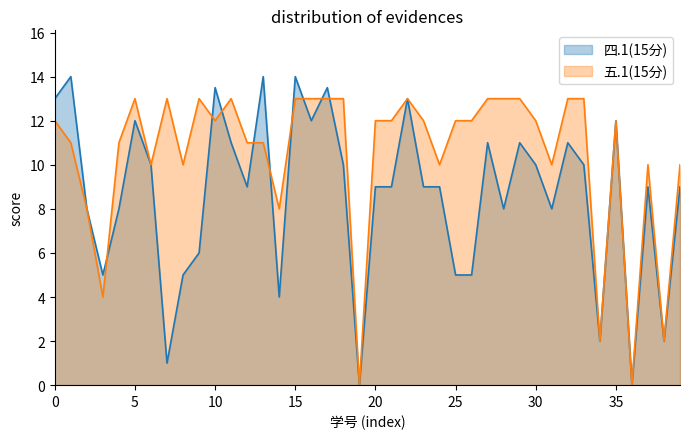

Which series has the largest total across all categories?

五.1(15分)